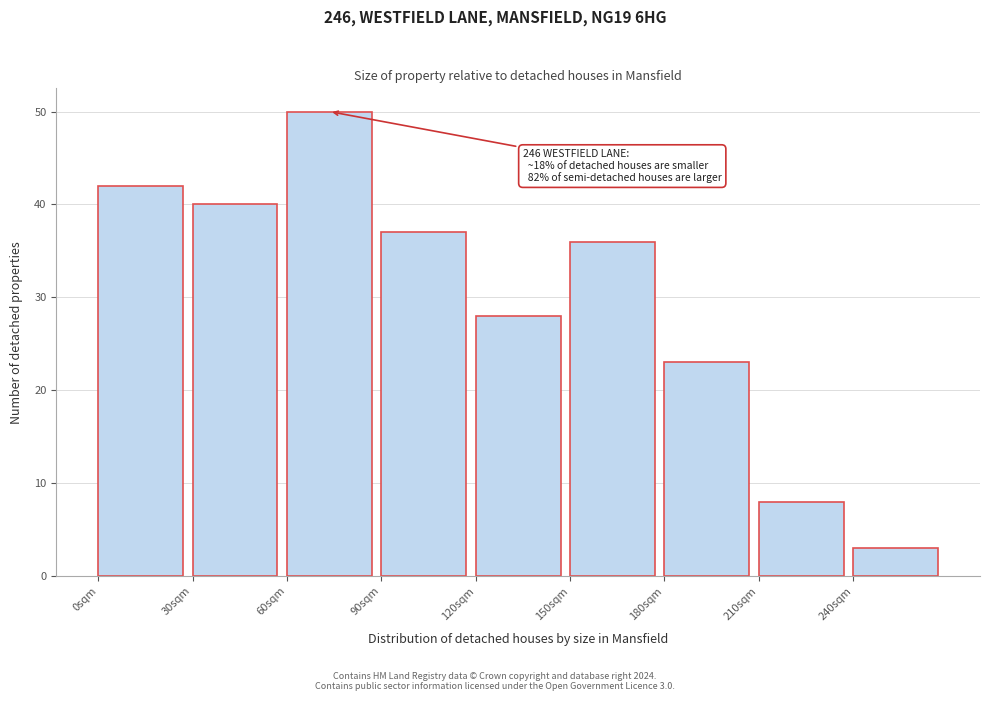

Over which range of the x-axis is the bar tallest?

60 to 90